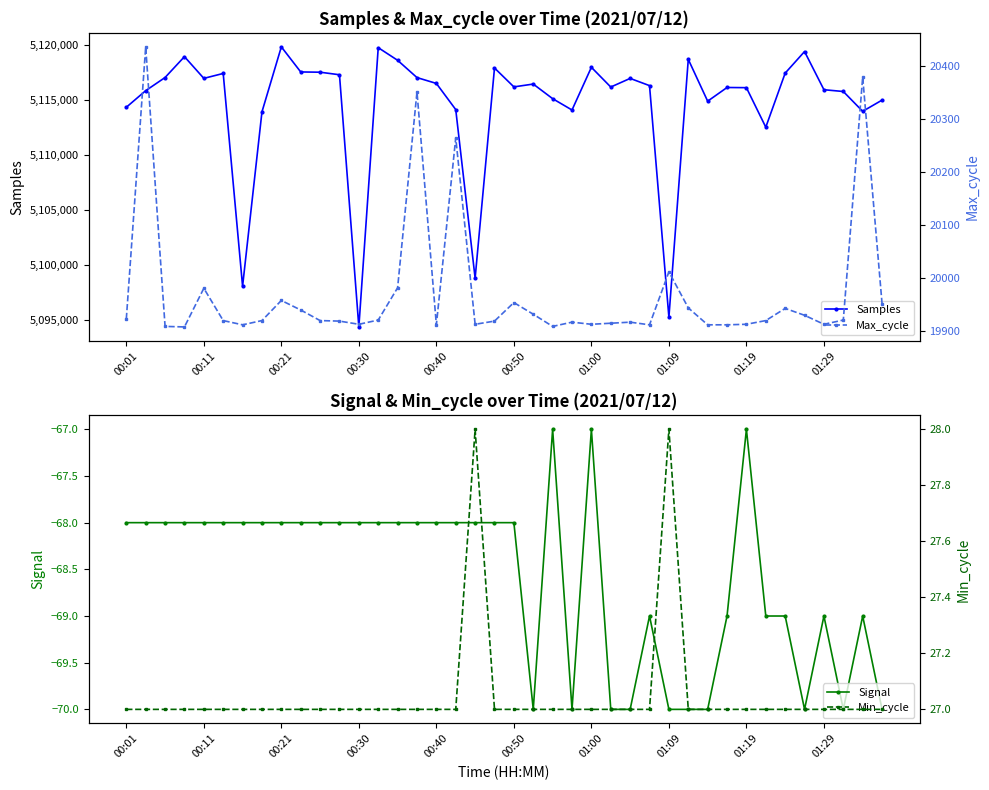

List the series in order of their peak value, highest first.

Samples, Max_cycle, Min_cycle, Signal